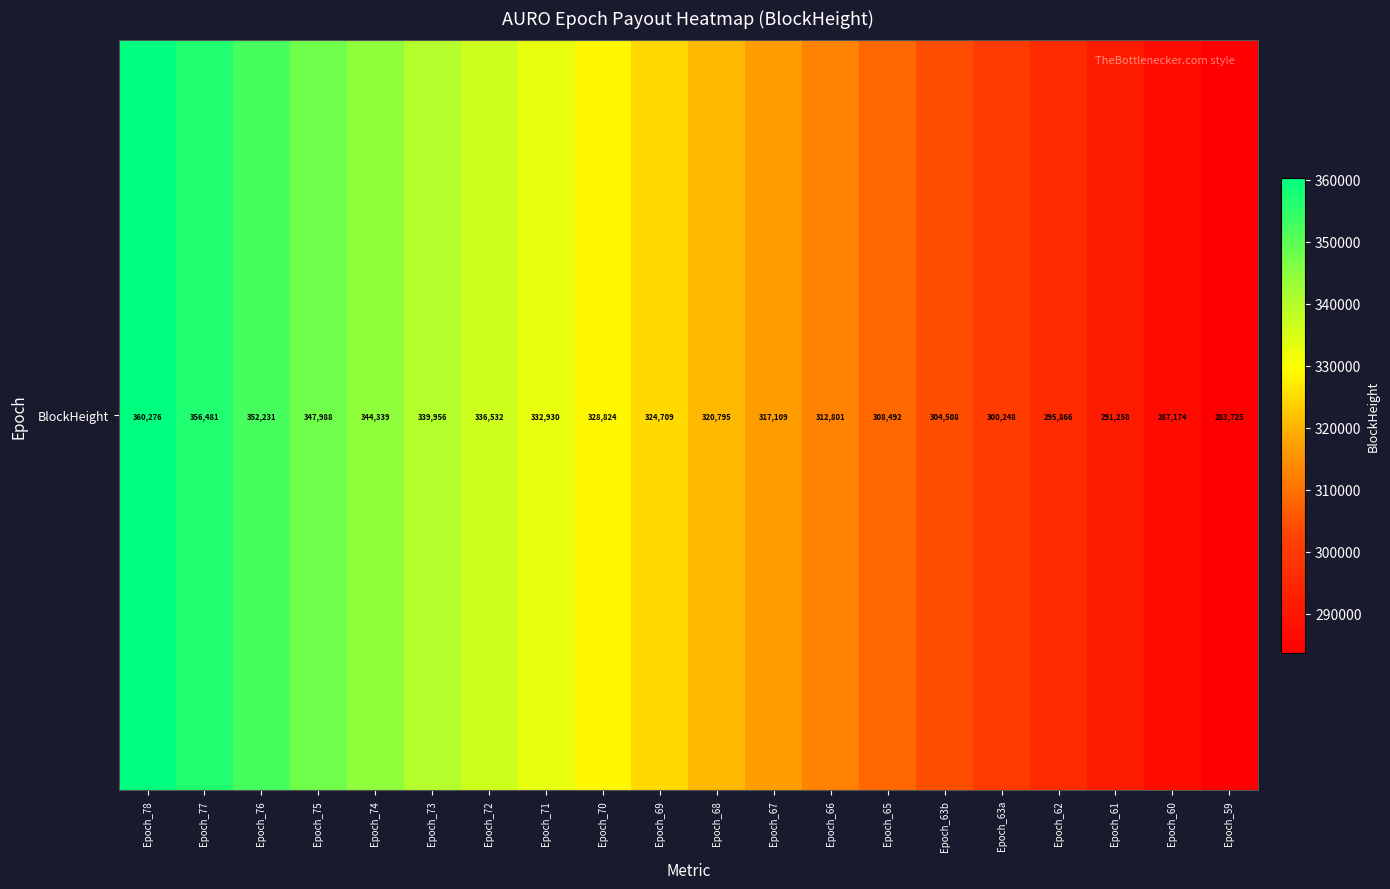

Reading right to left, transcribe all the data shown in this chart.

283725	287174	291258	295866	300248	304508	308492	312801	317109	320795	324709	328824	332930	336532	339956	344339	347988	352231	356481	360276